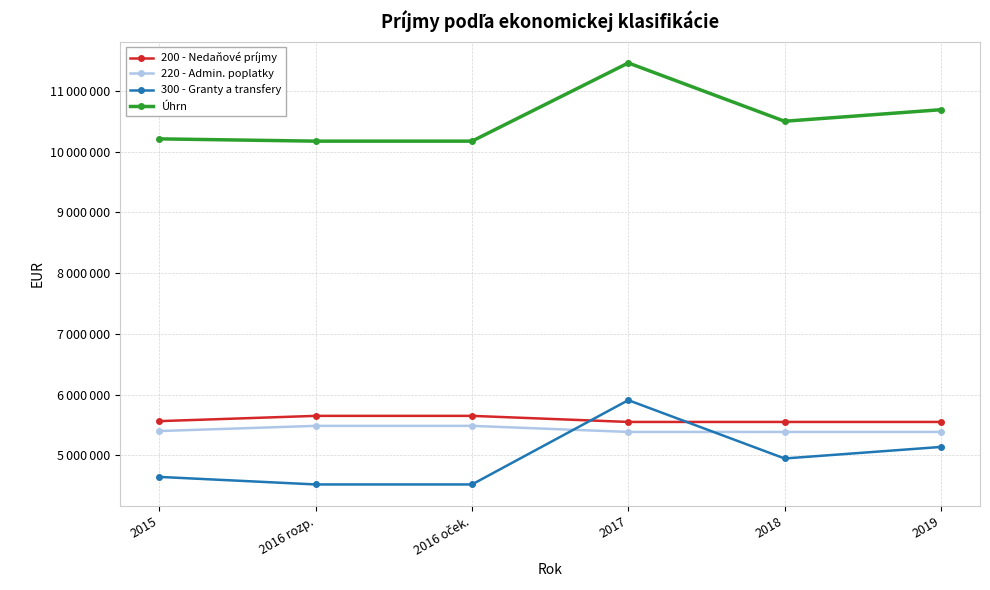

The value of 200 - Nedaňové príjmy at 2017 is 5551500. True or false?

True